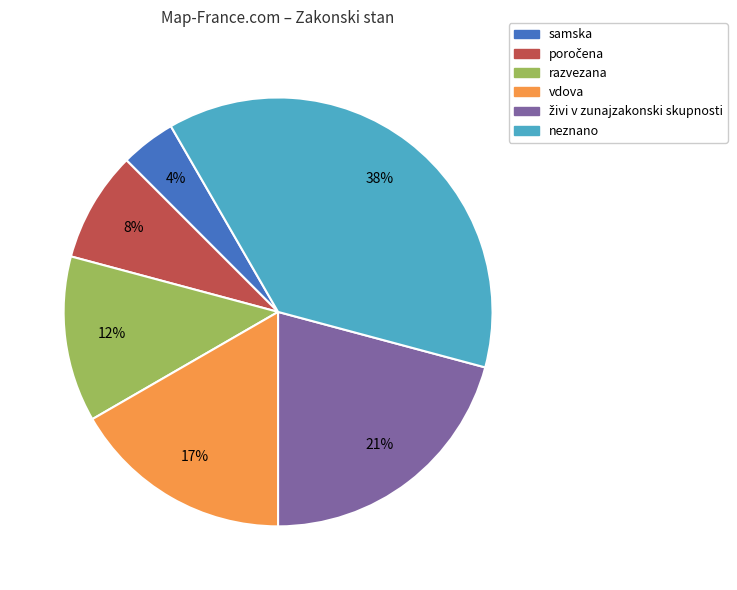

To the nearest percent, what is the average slice percentage?

17%